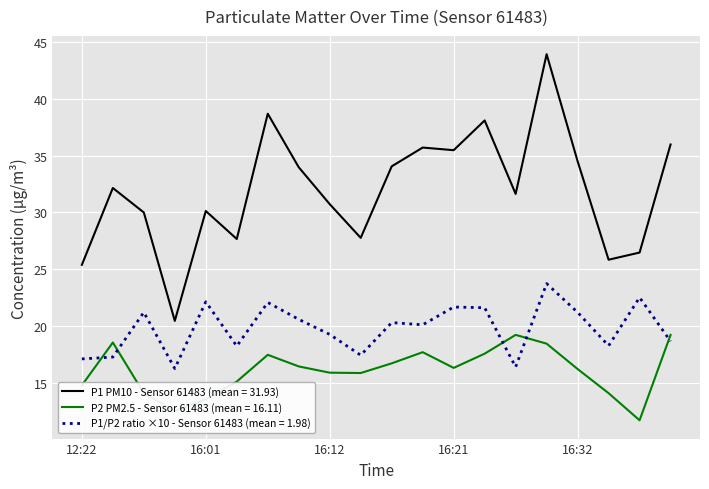

Which series has the largest range (max minus min)?

P1 PM10 - Sensor 61483 (mean = 31.93)